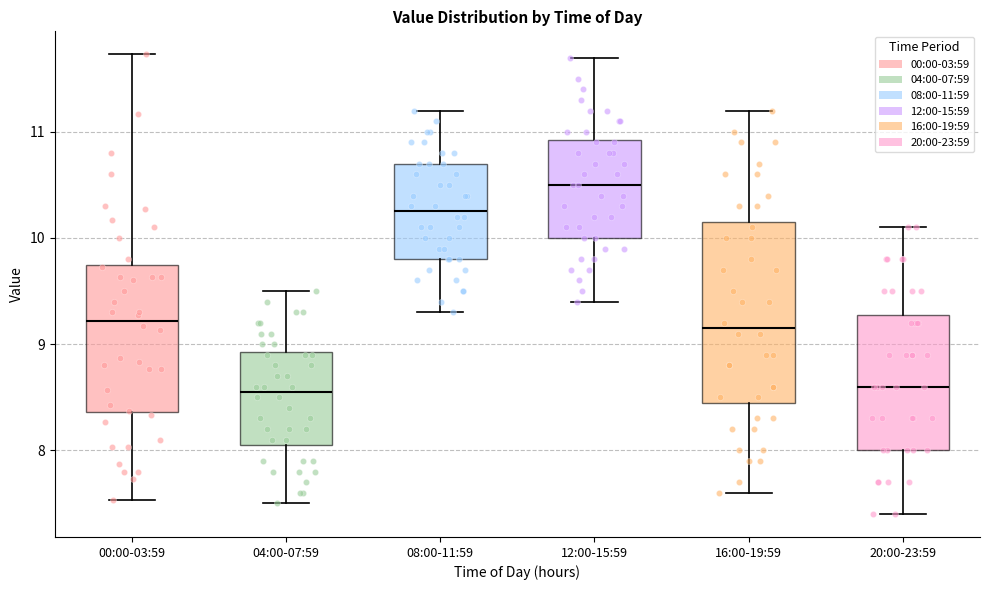

Reading left to right, transcribe this box plot: for each box, give where its median line is, the range the box spans, and where its two whiskers end, as read against the y-axis. The values are not printed on the chart, so give them approximately, as read against the axis.

00:00-03:59: median 9.2, box 8.4 to 9.7, whiskers 7.5 to 11.7
04:00-07:59: median 8.6, box 8.1 to 8.9, whiskers 7.5 to 9.5
08:00-11:59: median 10.3, box 9.8 to 10.7, whiskers 9.3 to 11.2
12:00-15:59: median 10.5, box 10.0 to 10.9, whiskers 9.4 to 11.7
16:00-19:59: median 9.2, box 8.5 to 10.2, whiskers 7.6 to 11.2
20:00-23:59: median 8.6, box 8.0 to 9.3, whiskers 7.4 to 10.1